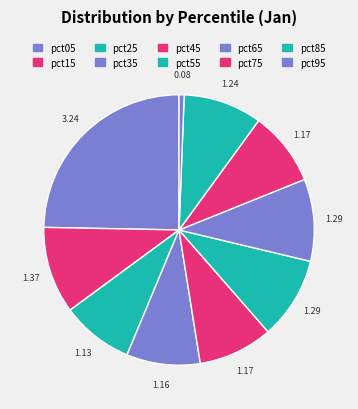

How many segments does this pie chart have?

10